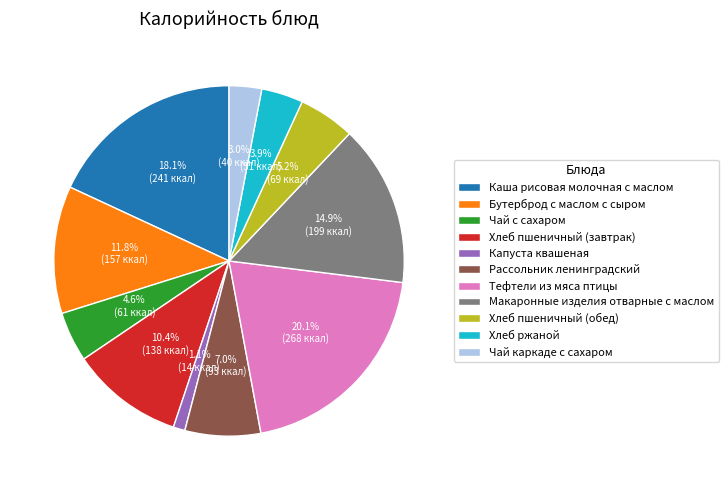

Is Хлеб ржаной the majority of the pie?

No